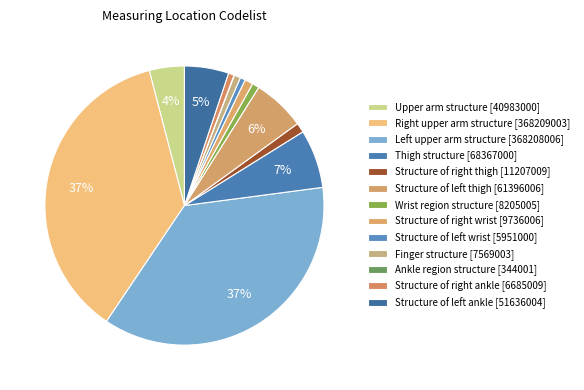

Which category has the smallest portion of the pie?

Ankle region structure